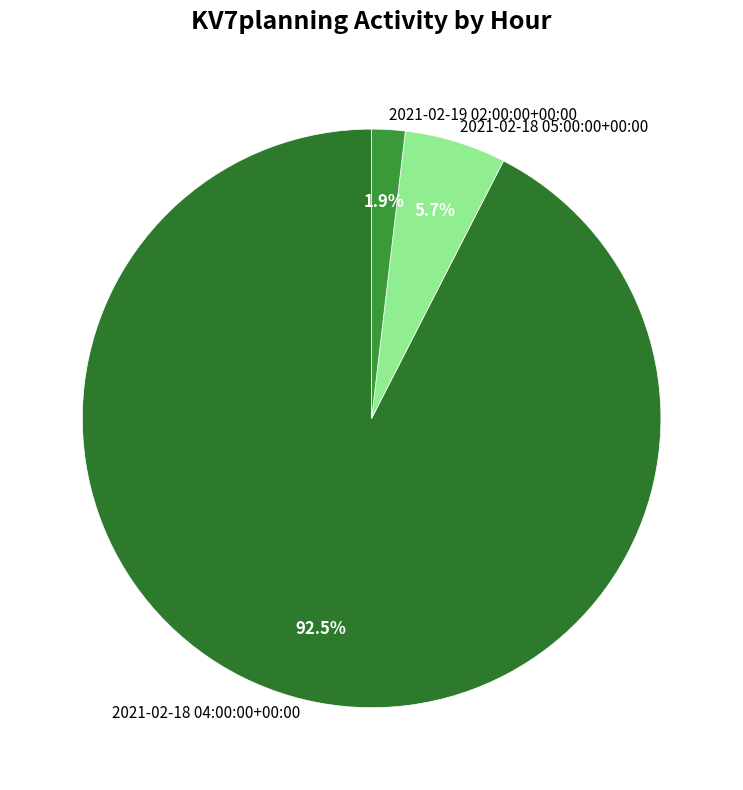

Combined, do 2021-02-18 05:00:00+00:00 and 2021-02-19 02:00:00+00:00 account for over 50%?

No